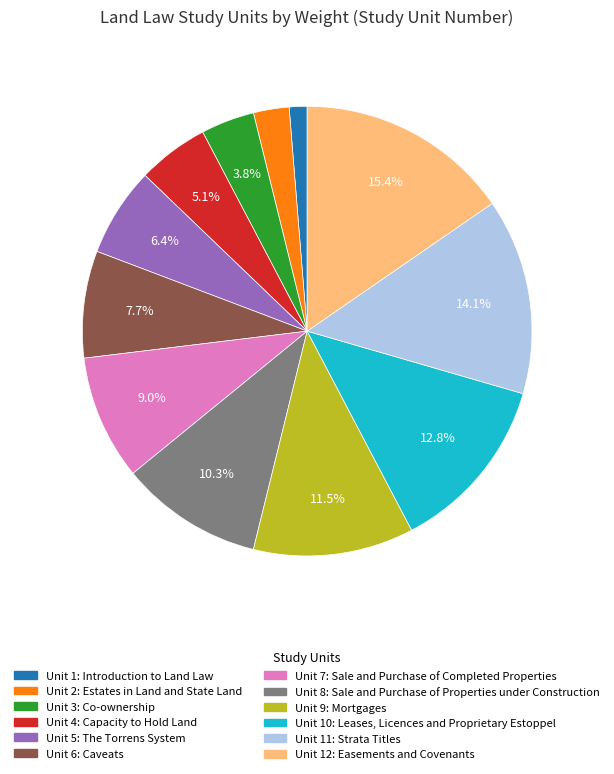

Is there any slice that represents more than half of the pie?

No